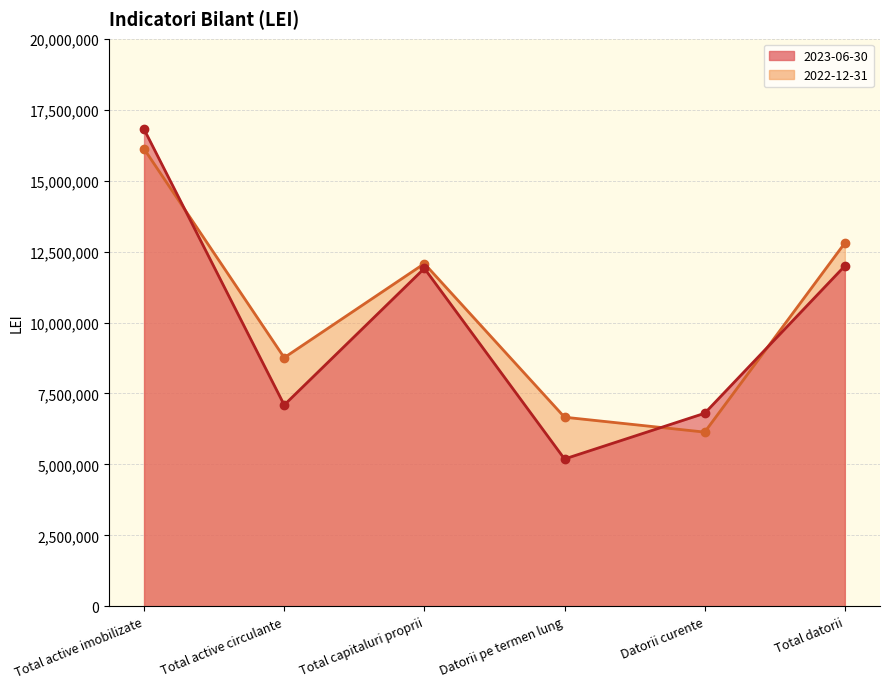

What is the label of the 5th point from the left?

Datorii curente